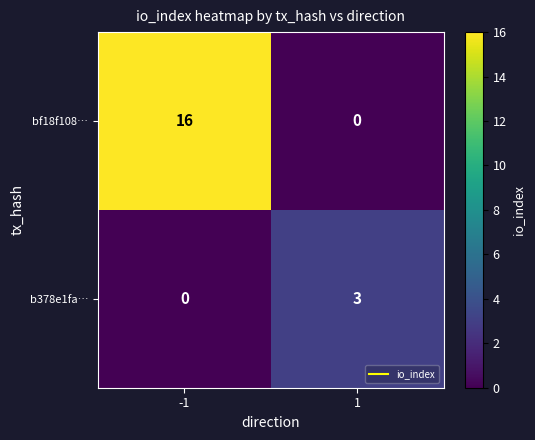

Which series has the largest total across all categories?

bf18f108…